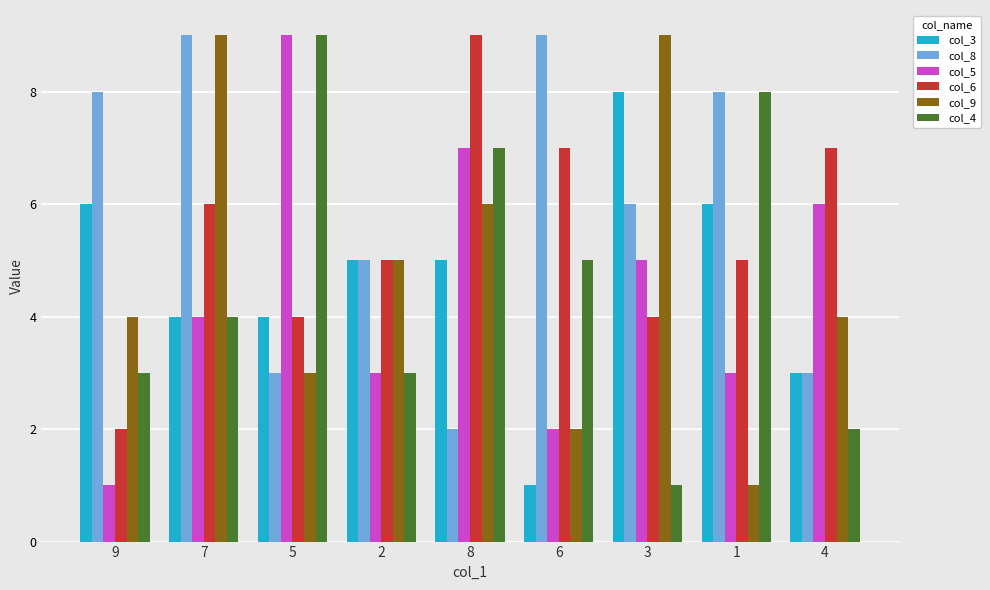

What position from the right is 7?

8